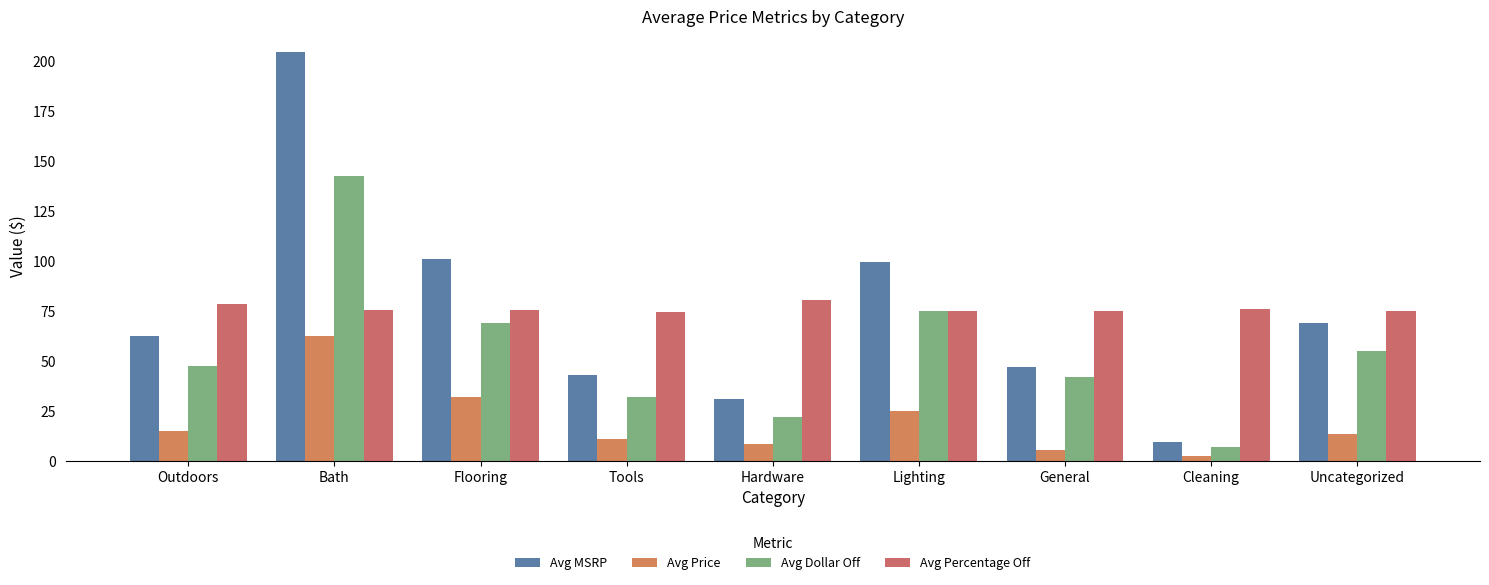

How many bars are there in total?

36